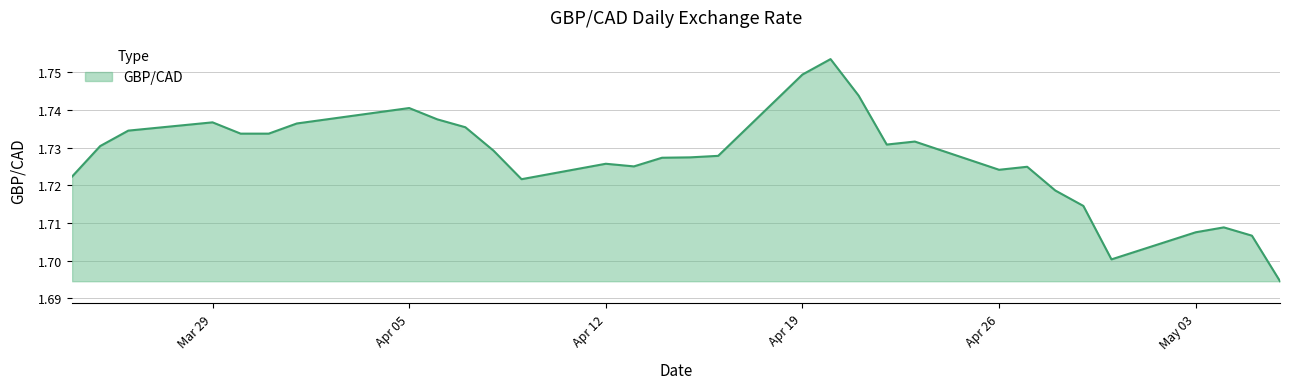

Where is the first local maximum?

Mar 29